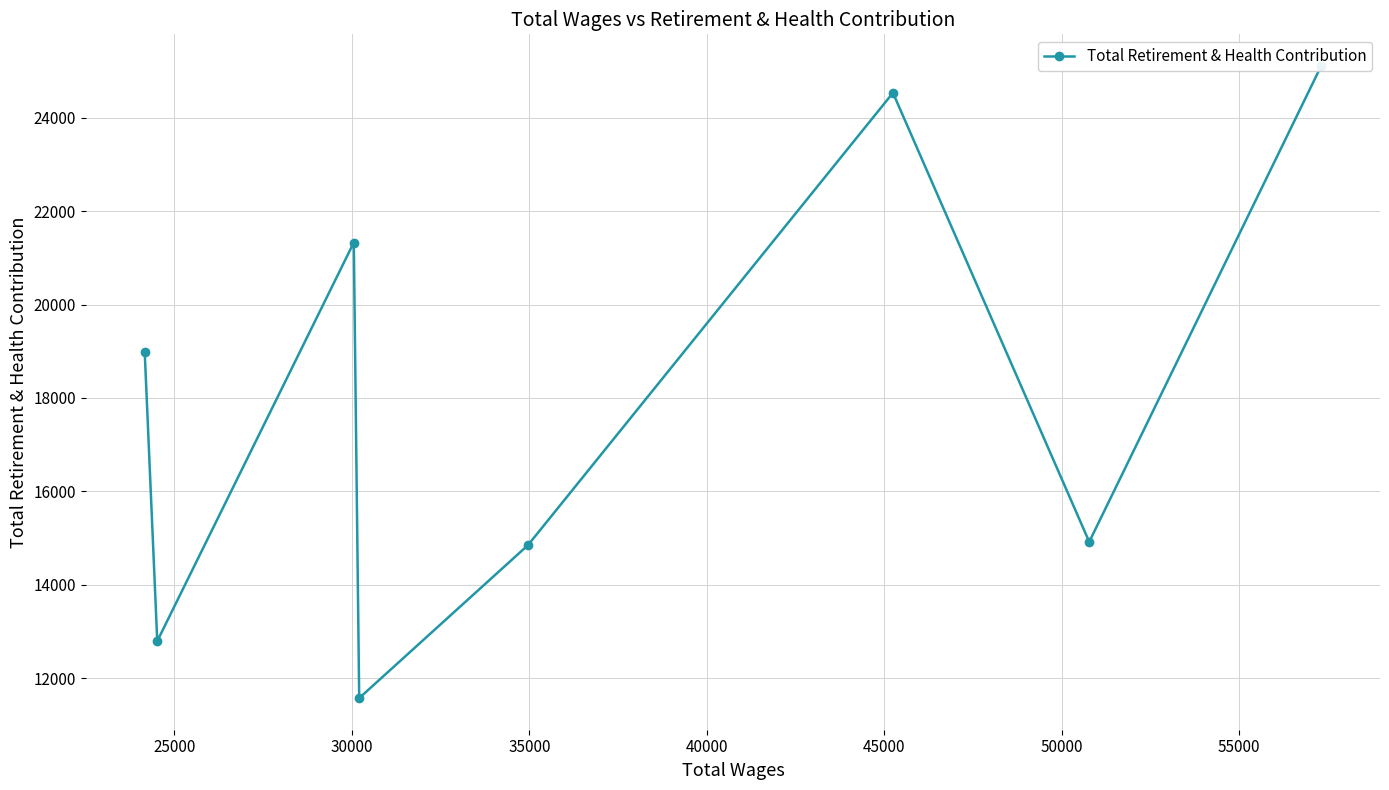

Between 55000 and 40000, which is larger?

55000